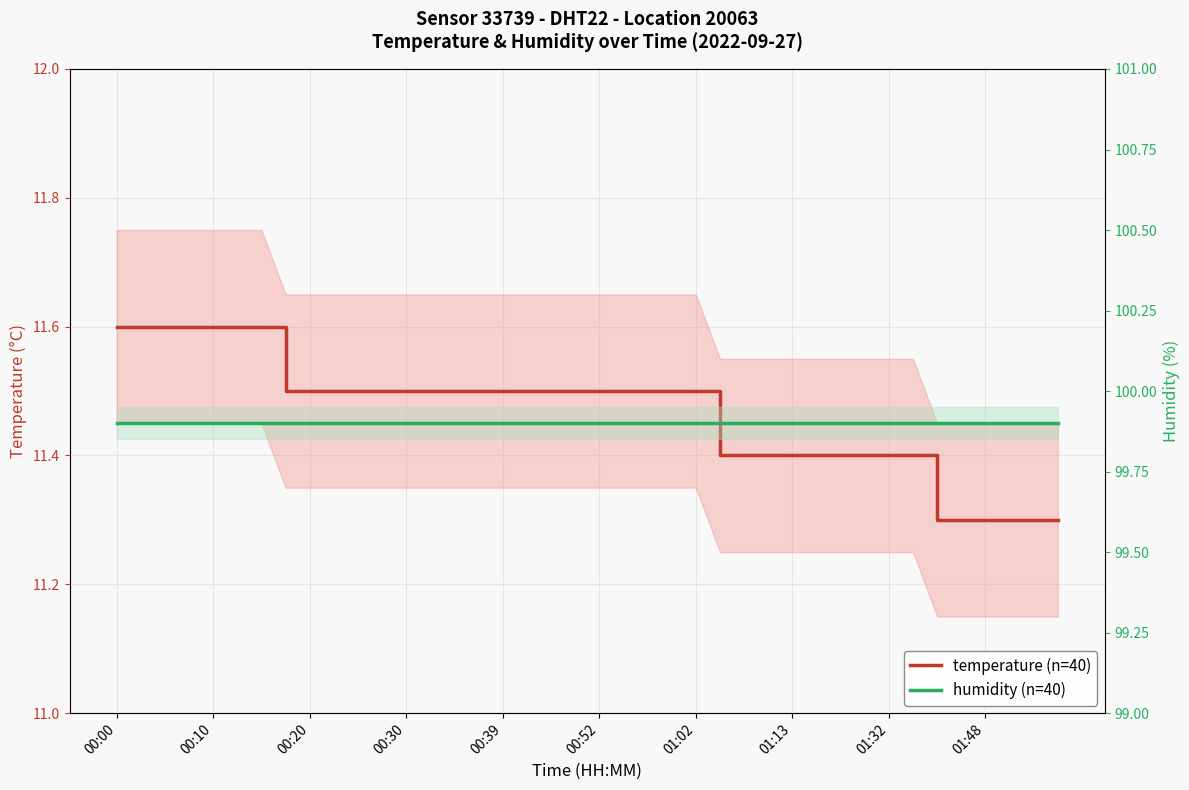

The humidity series shows 60.1 at 37. True or false?

False